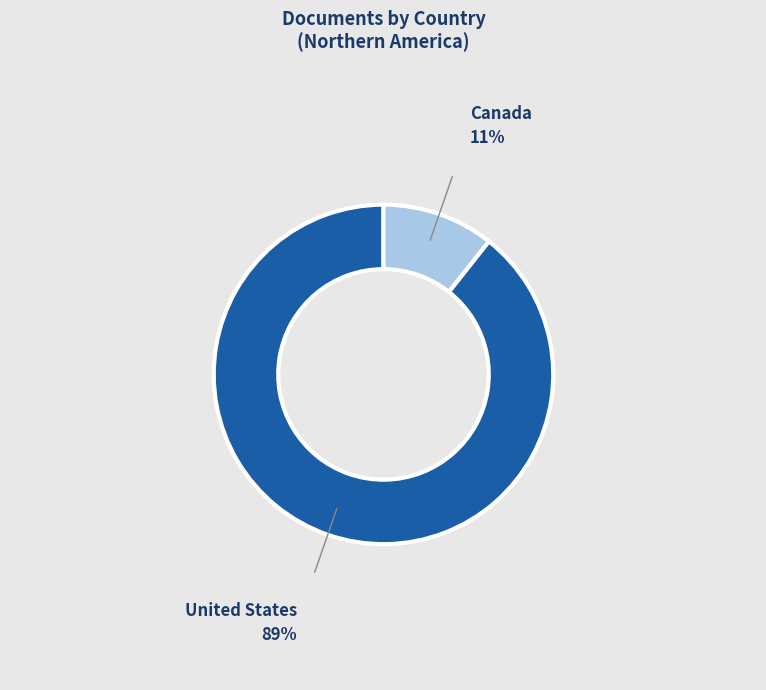

Is there a majority slice in this chart?

Yes